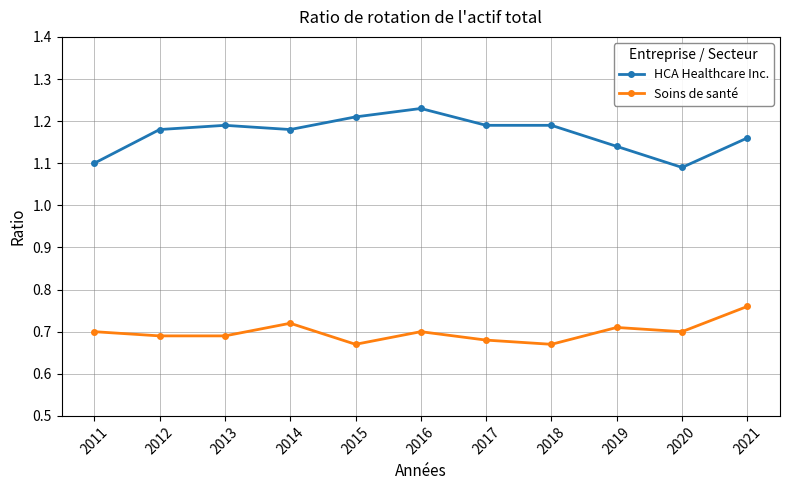

The HCA Healthcare Inc. series shows 2.1 at 2014. True or false?

False